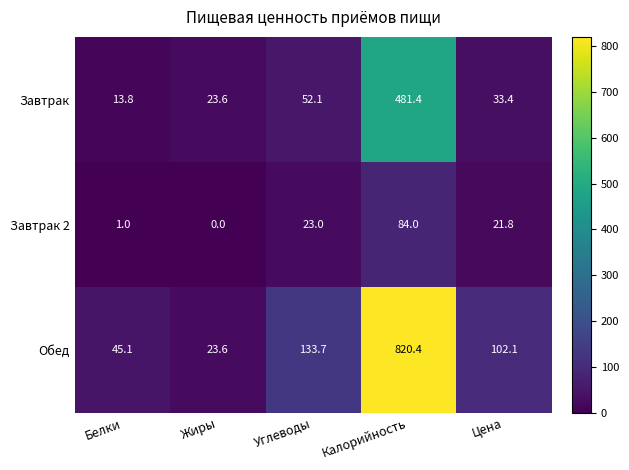

Which series changed the most between Углеводы and Калорийность?

Обед